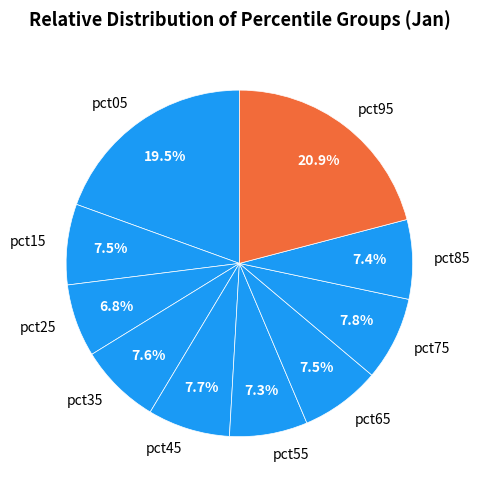

To the nearest percent, what is the average slice percentage?

10%